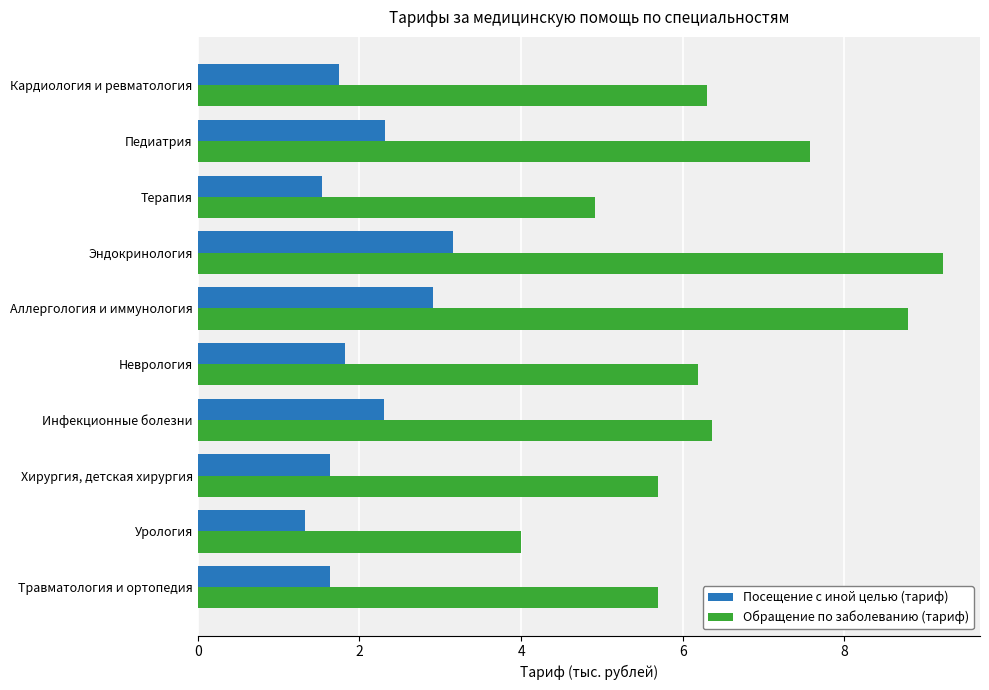

At which category is the sum across all series the highest?

Эндокринология